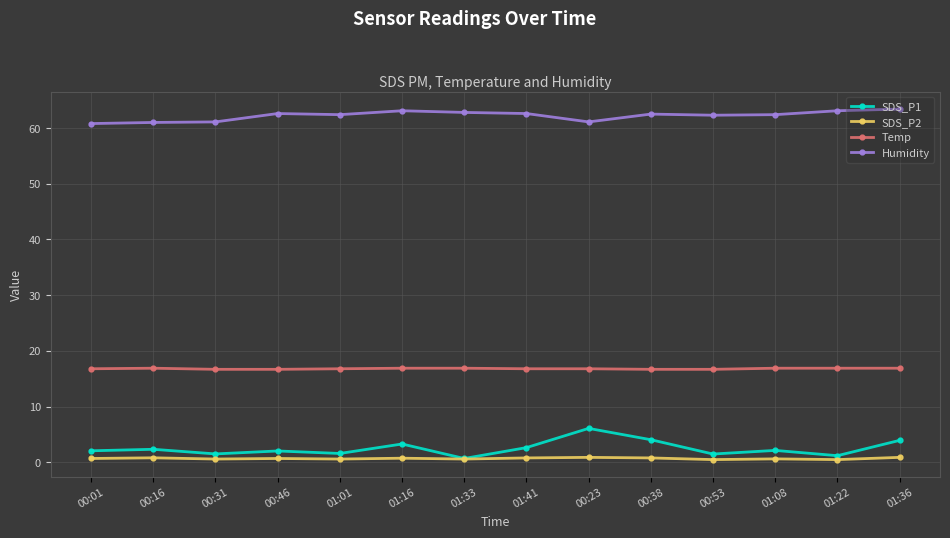

How many categories are shown in the chart?

14